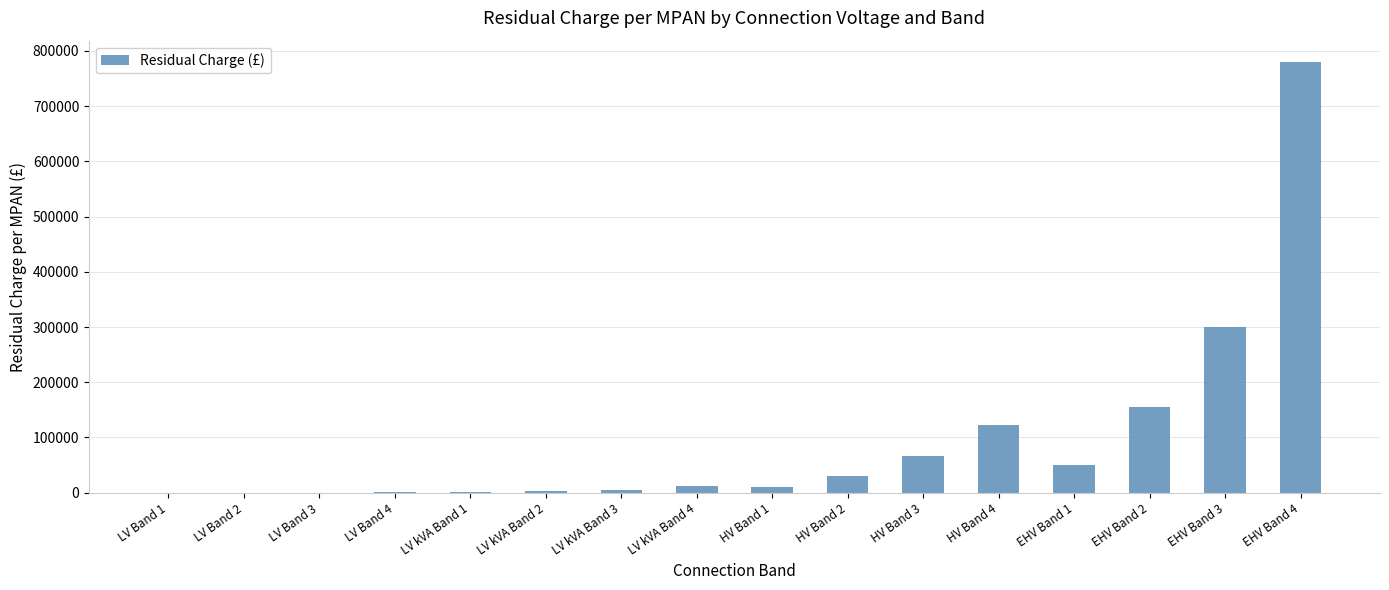

At which label is the value closest to 389798?

EHV Band 3